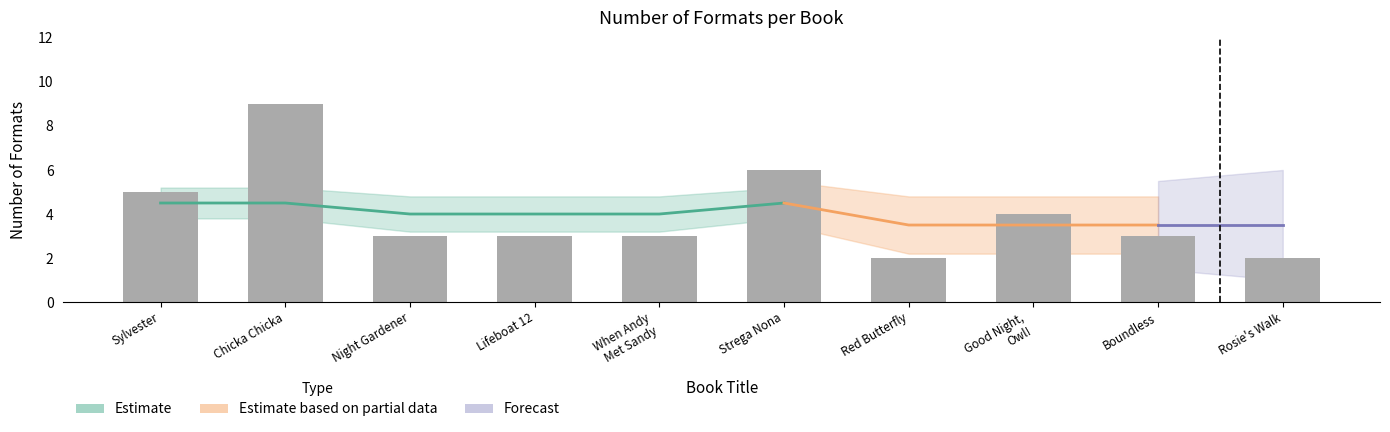

How many categories are shown in the chart?

10